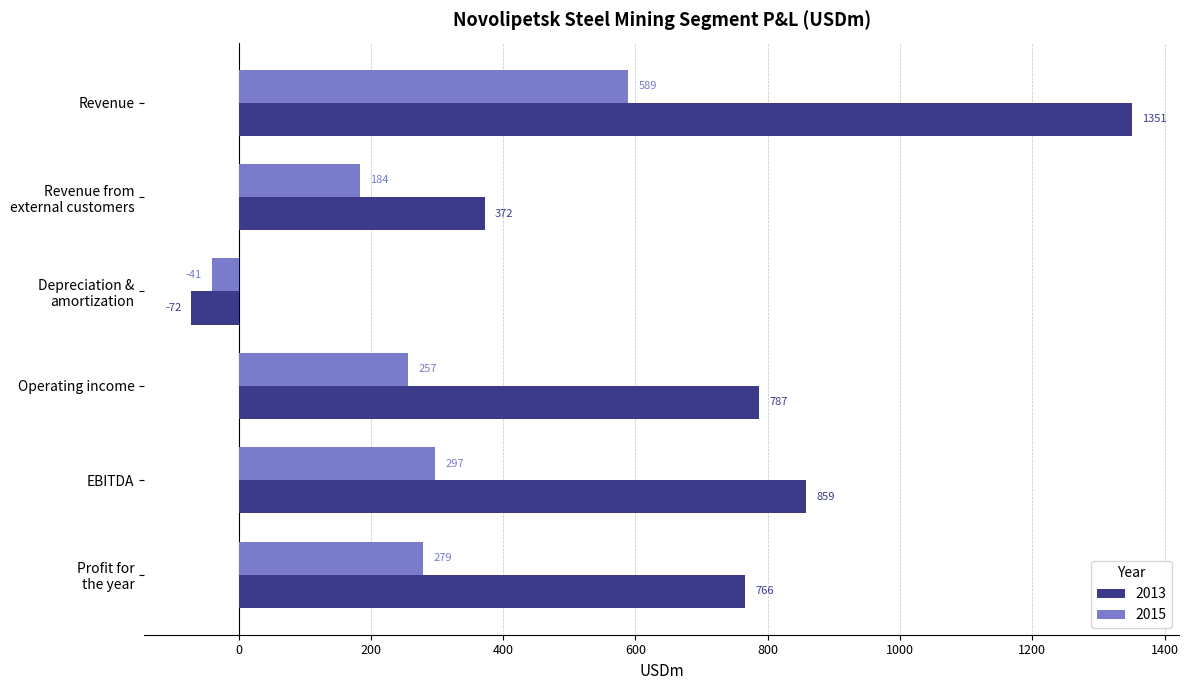

What is the minimum value shown in the chart?

-71.5